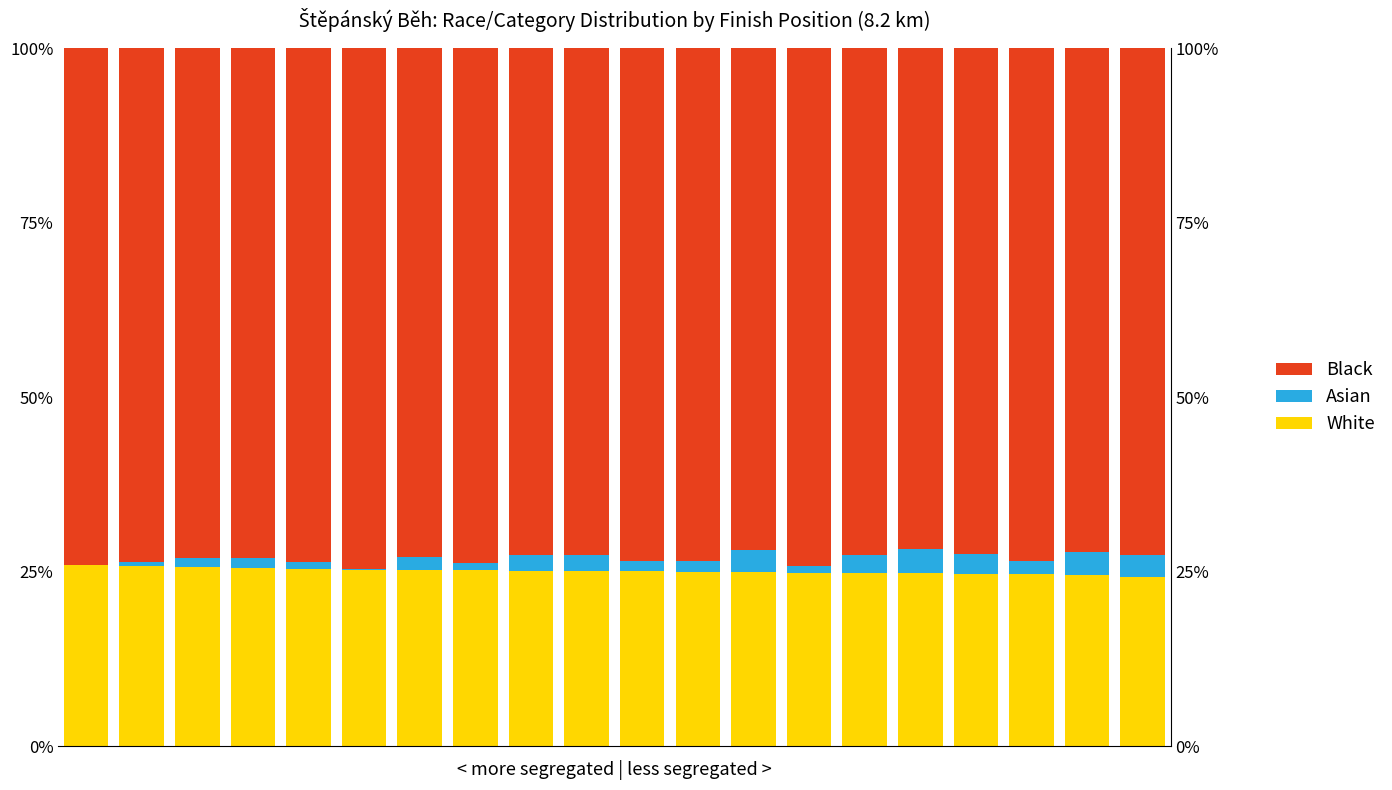

How many groups of bars are there?

20